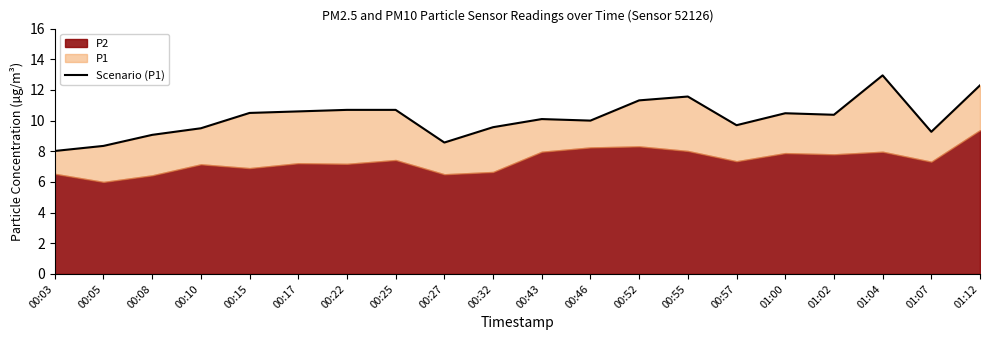

Which has a higher value, 00:17 or 01:02?

00:17